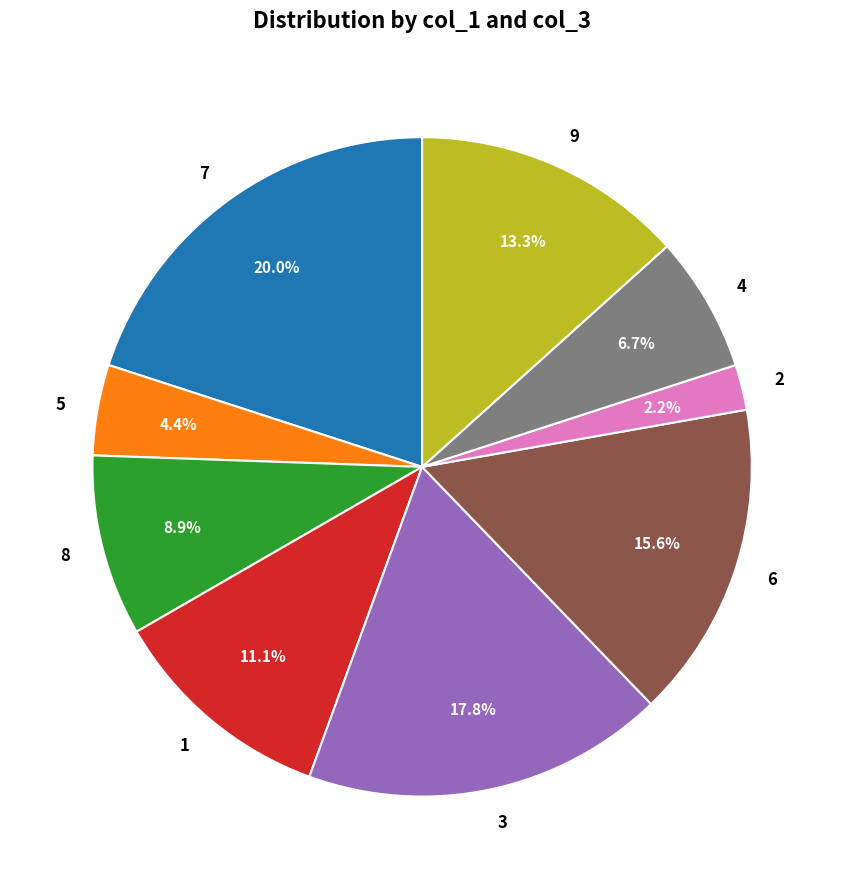

Rank the categories by value from lowest to highest.

2, 5, 4, 8, 1, 9, 6, 3, 7